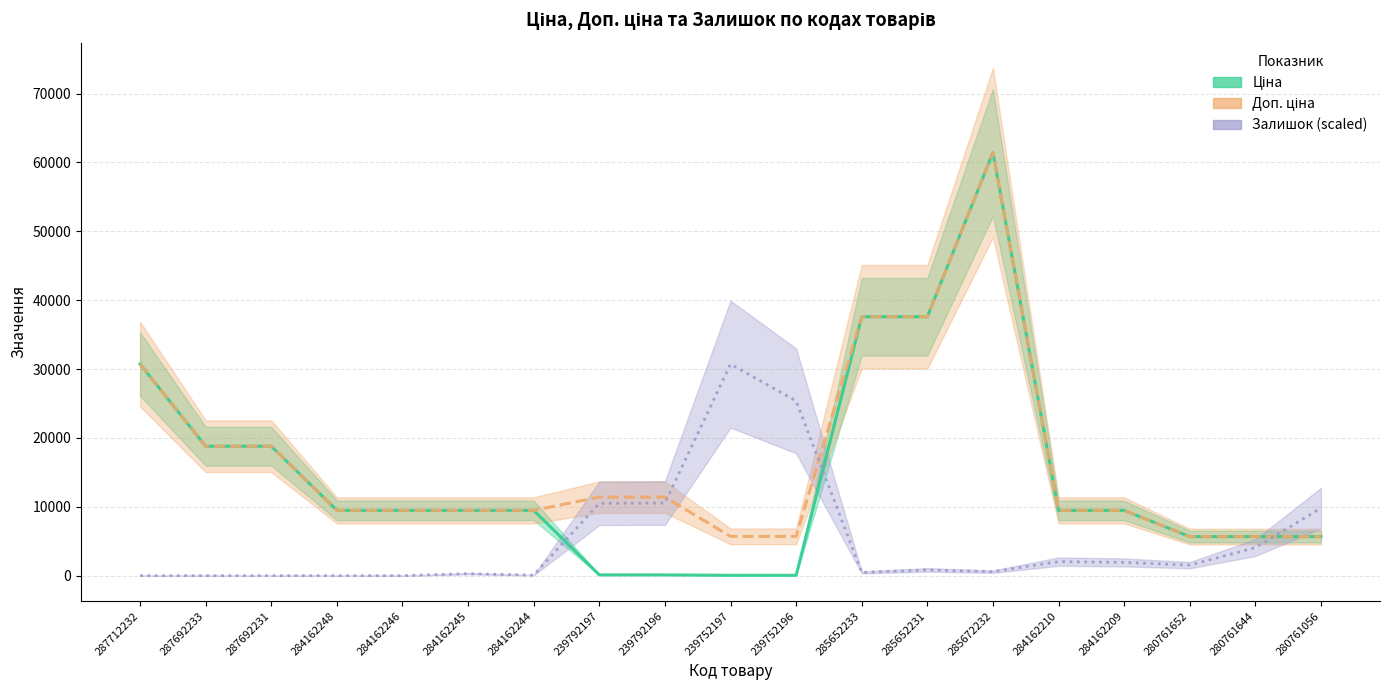

Where is the first local maximum for Доп. ціна?

285672232